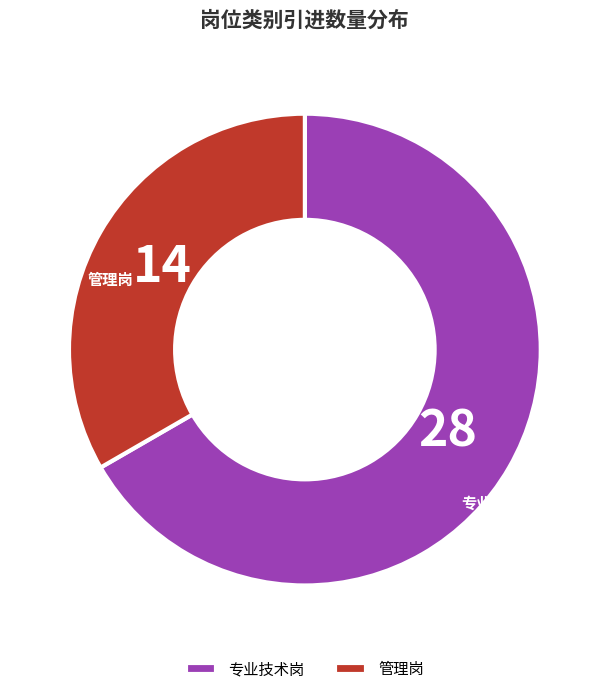

How many slices are in this pie chart?

2